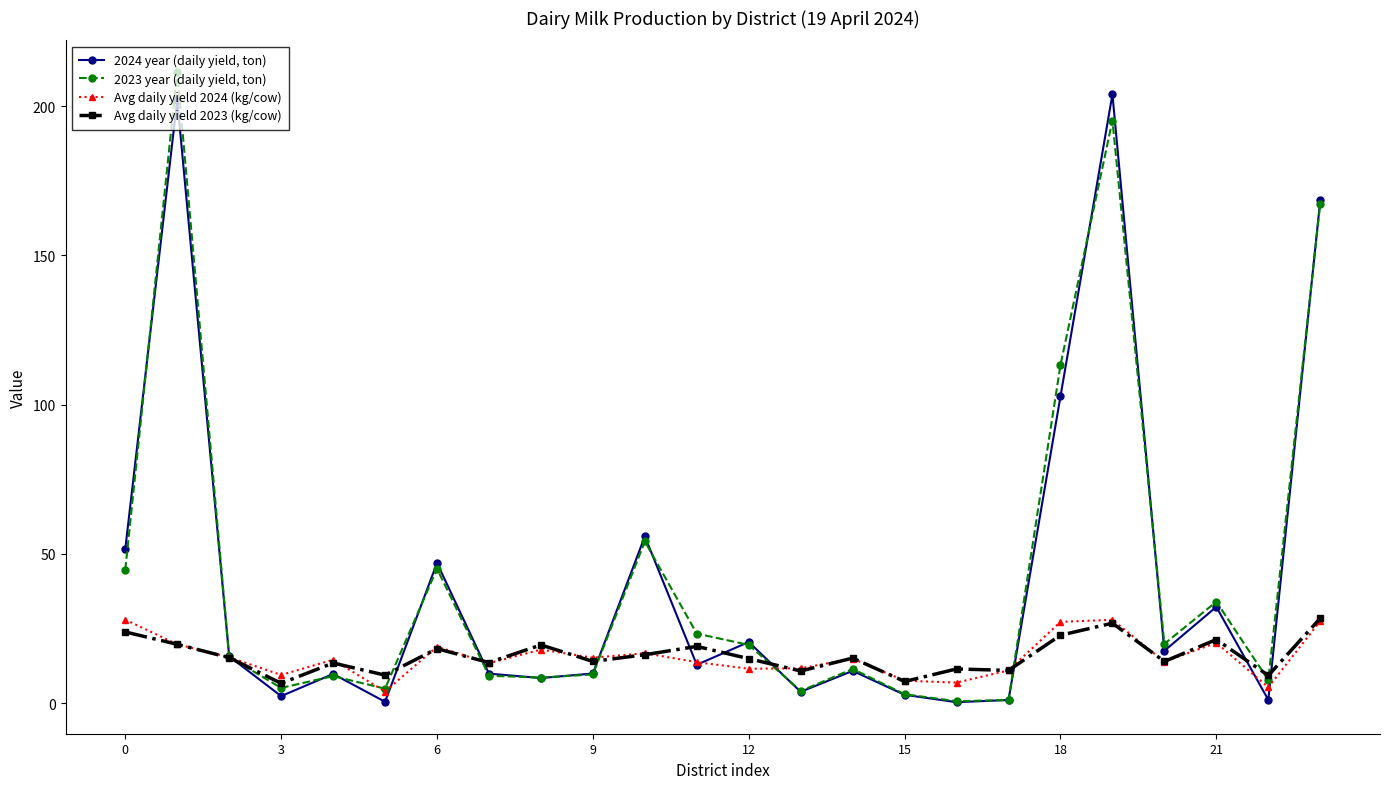

What is the greatest value displayed?

211.5